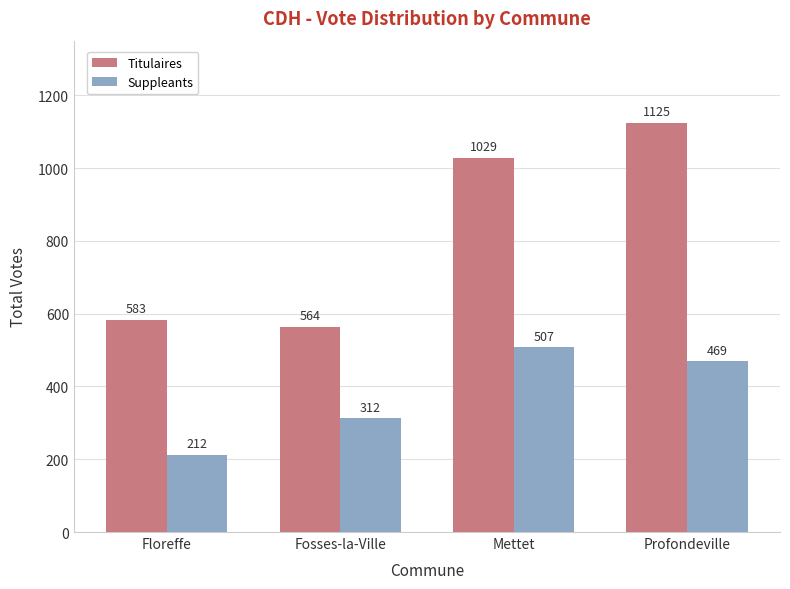

At which label is Suppleants closest to 359?

Fosses-la-Ville